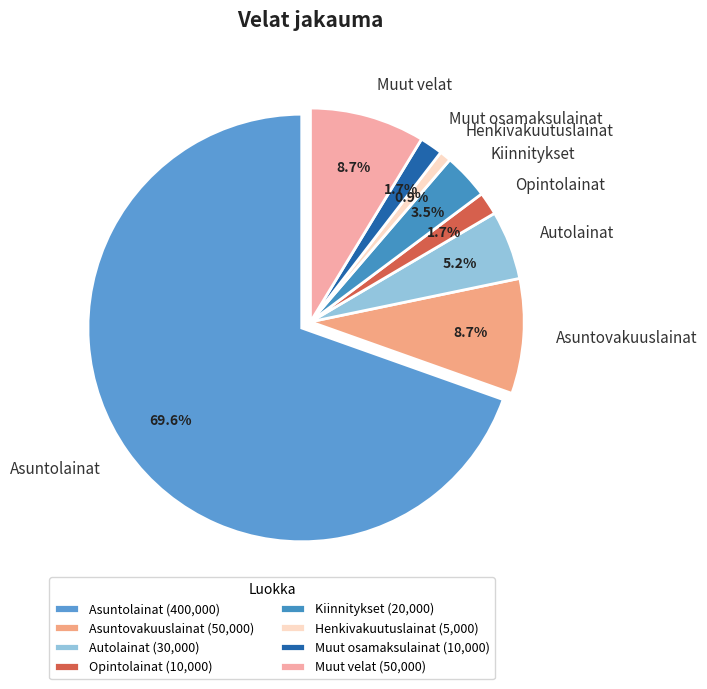

What percentage is NOT represented by Muut osamaksulainat?

98.3%